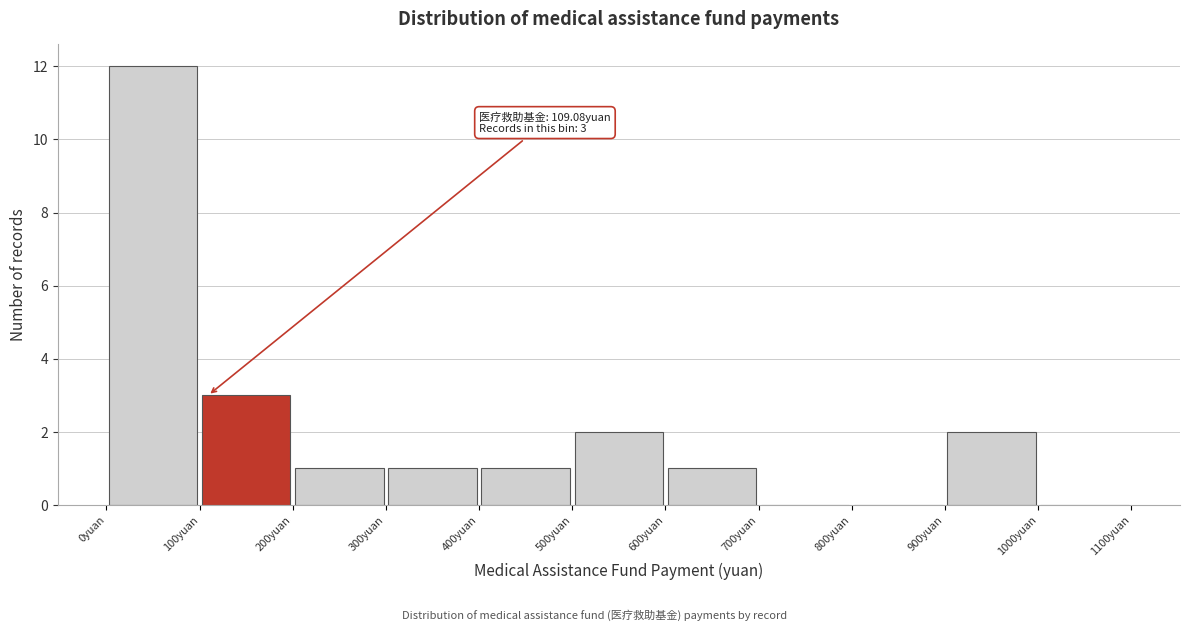

Over which range of the x-axis is the bar tallest?

0 to 100